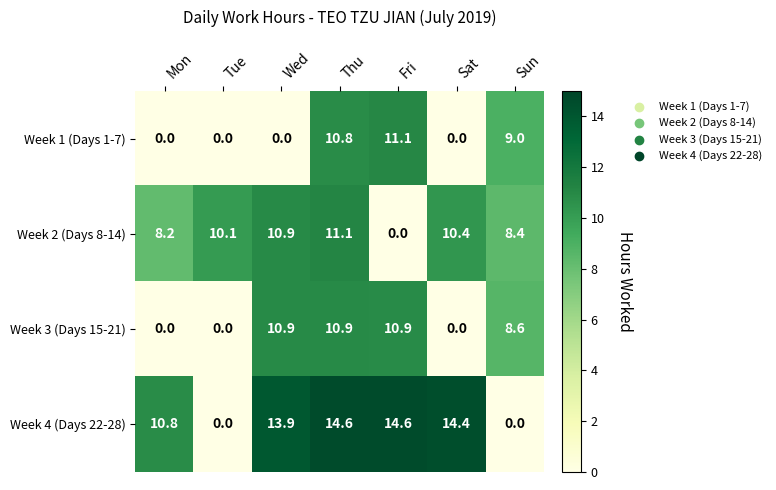

What is the difference between the second highest and minimum values in the Week 4 (Days 22-28) series?

14.6